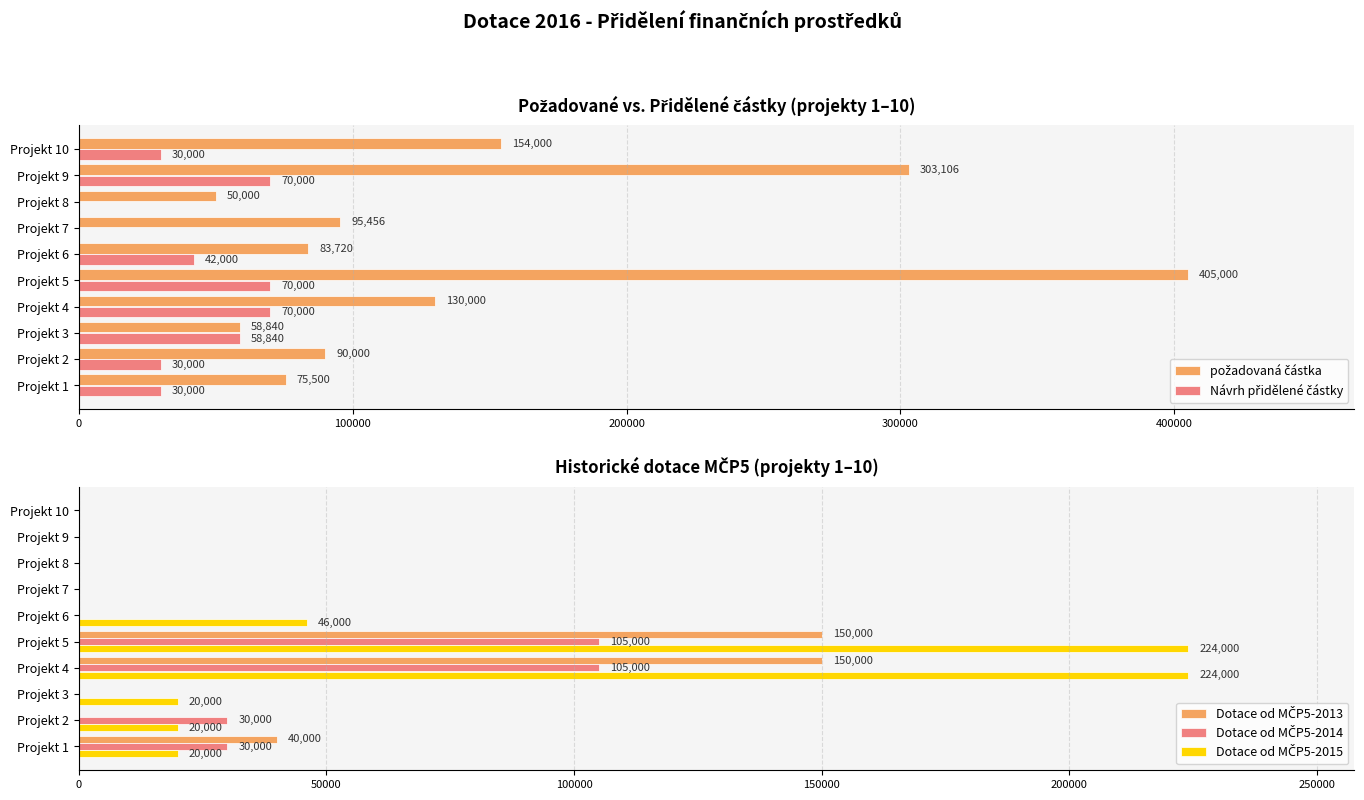

At how many categories does at least one series exceed 94707?

5